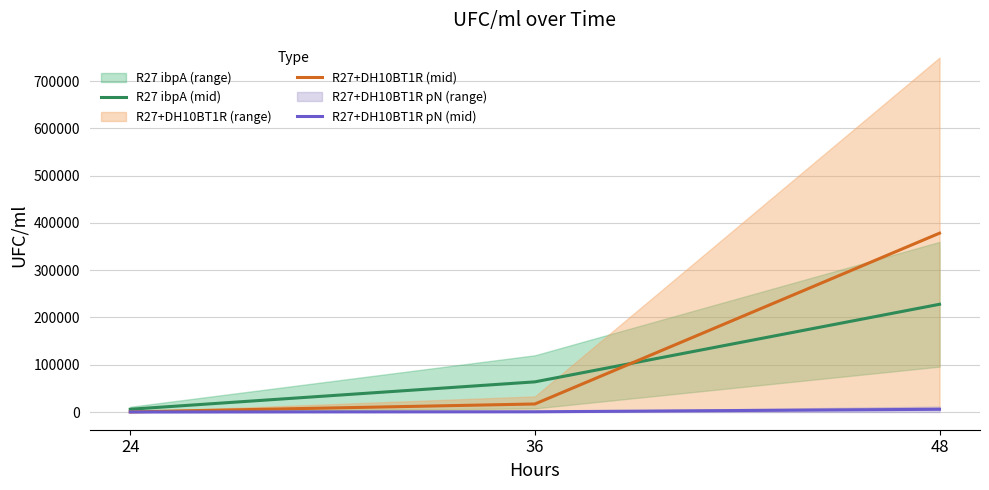

Where is R27 ibpA (mid) nearest to the value 116925?

36